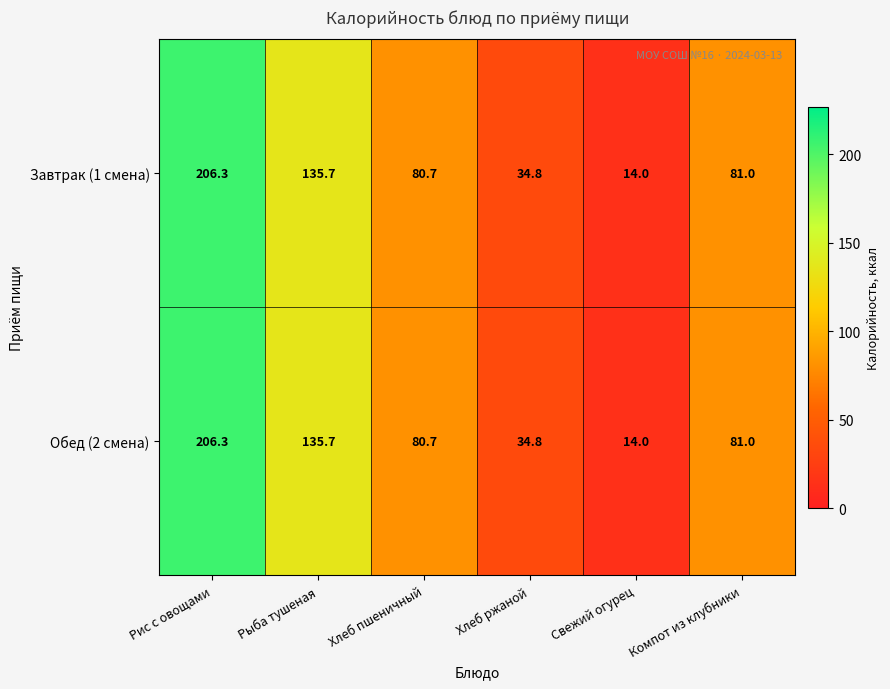

What is the sum of the Обед (2 смена) values at Рыба тушеная and Свежий огурец?

149.7